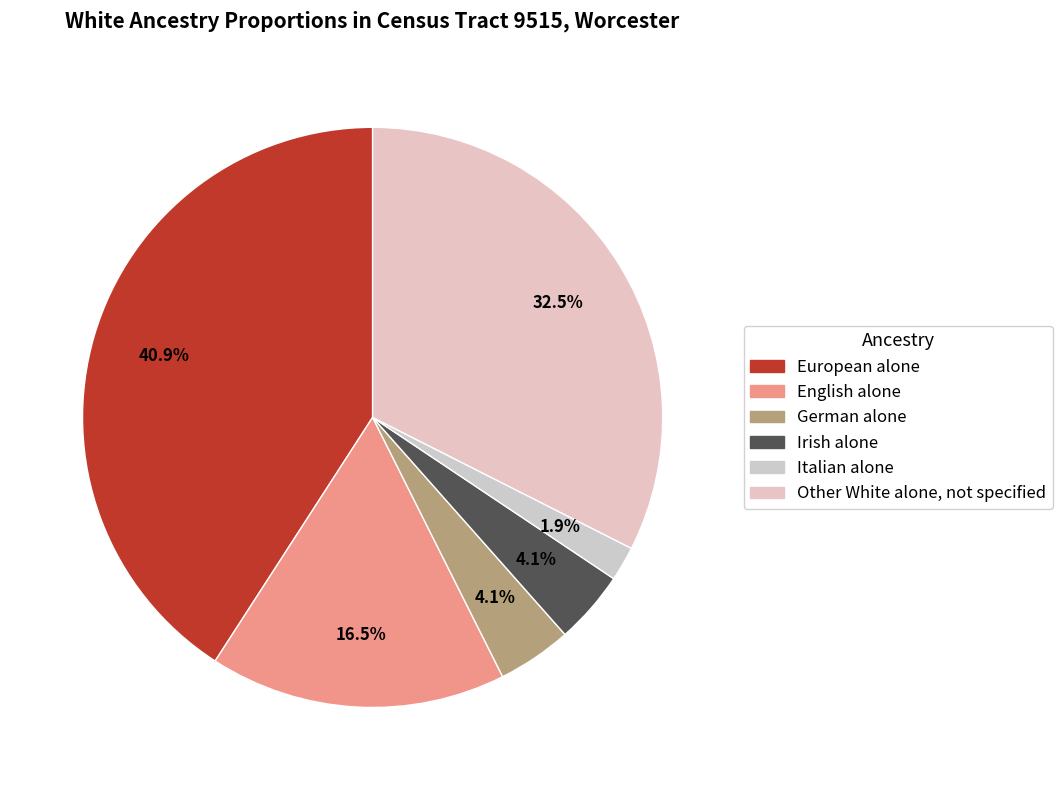

Does any single category account for the majority?

No